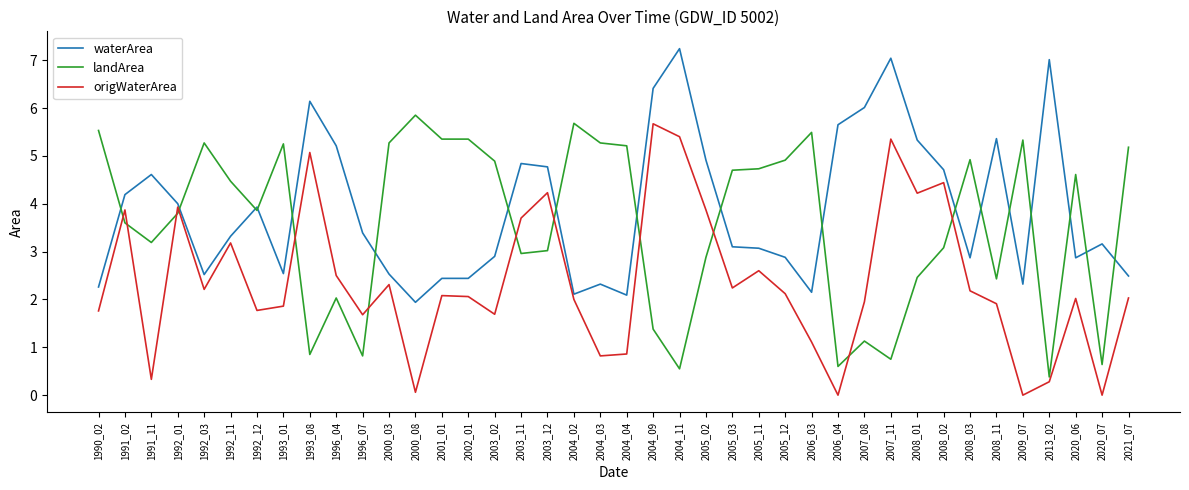

Read the waterArea value at 2004_09.

6.4